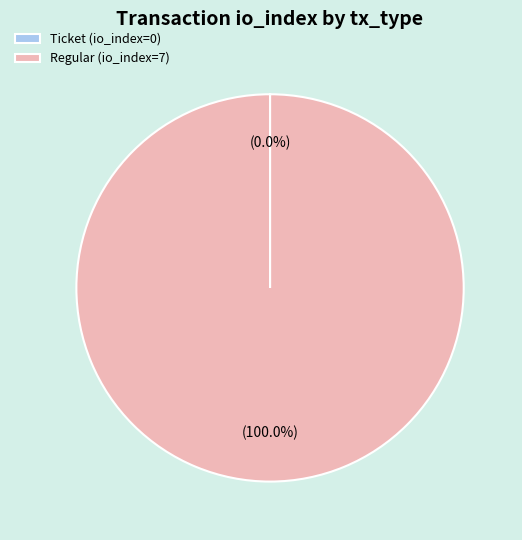

What is the majority slice?

Regular (io_index=7)